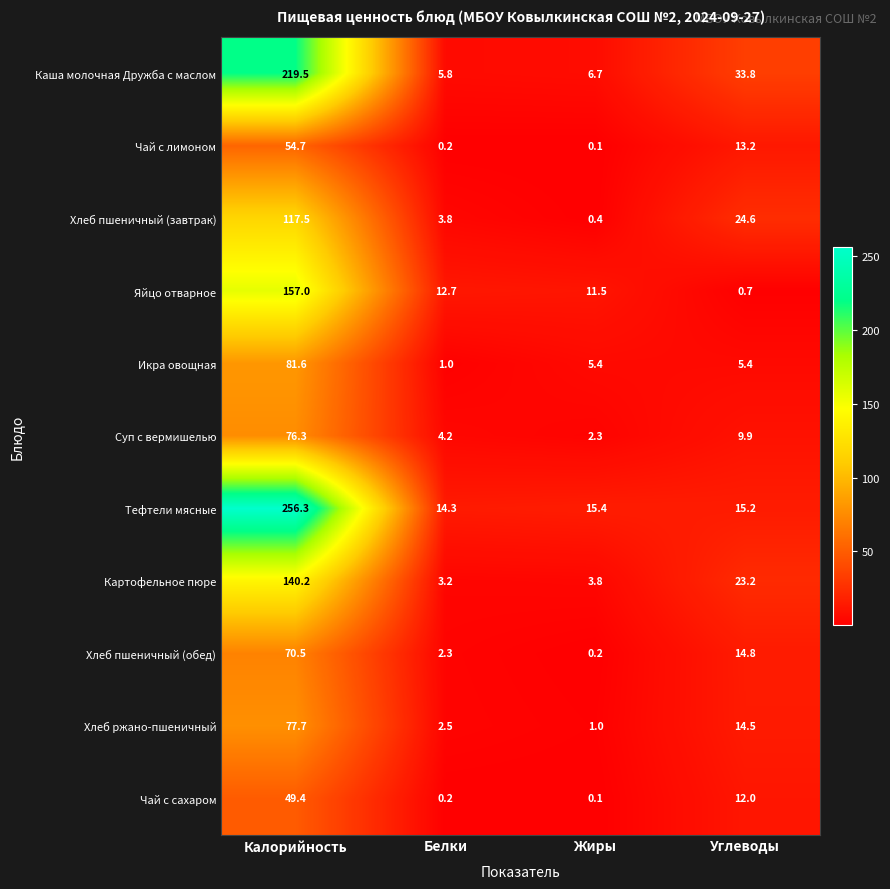

The Чай с лимоном series shows 13.2 at Углеводы. True or false?

True